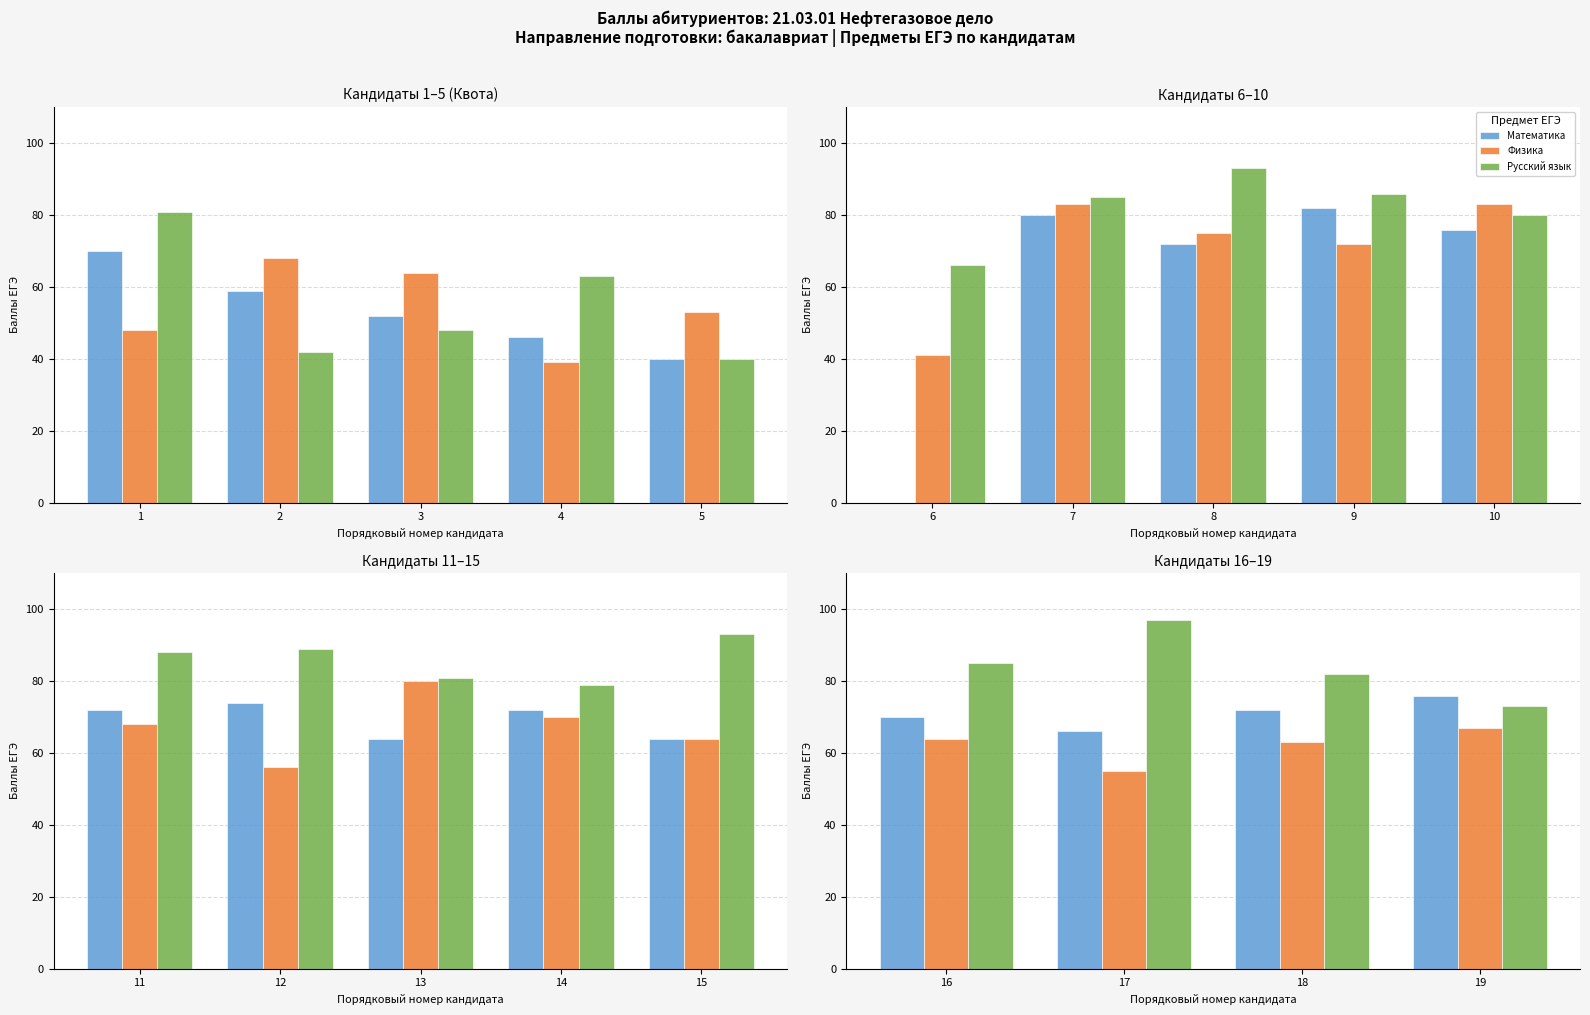

What is the greatest value displayed?

97